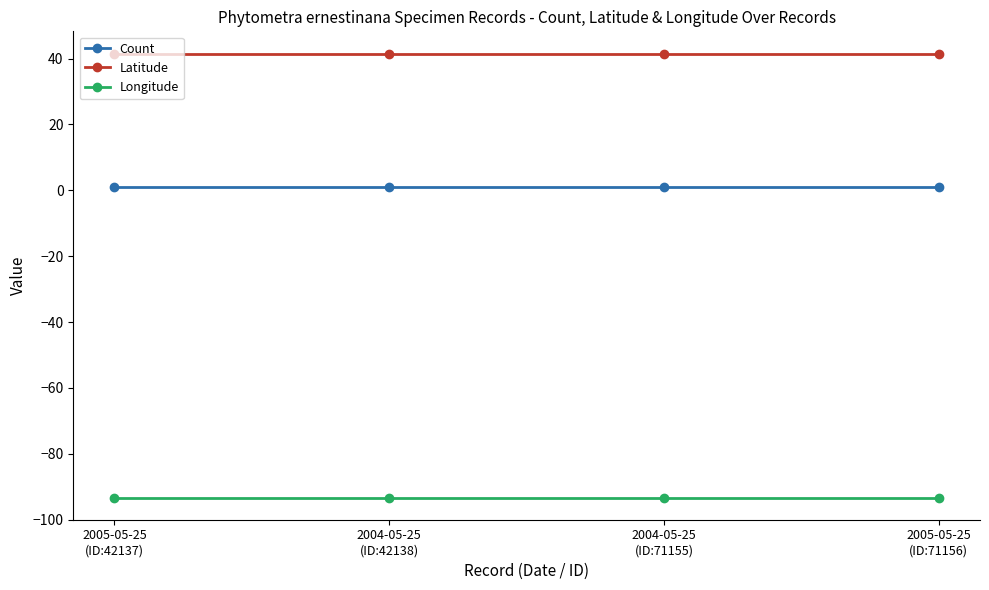

What is the sum of all Longitude values?

-373.2